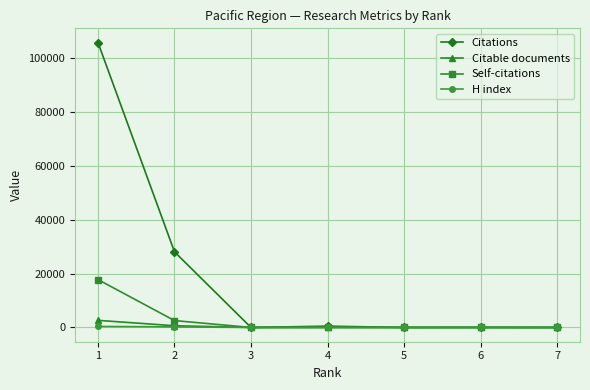

Which series has the largest total across all categories?

Citations